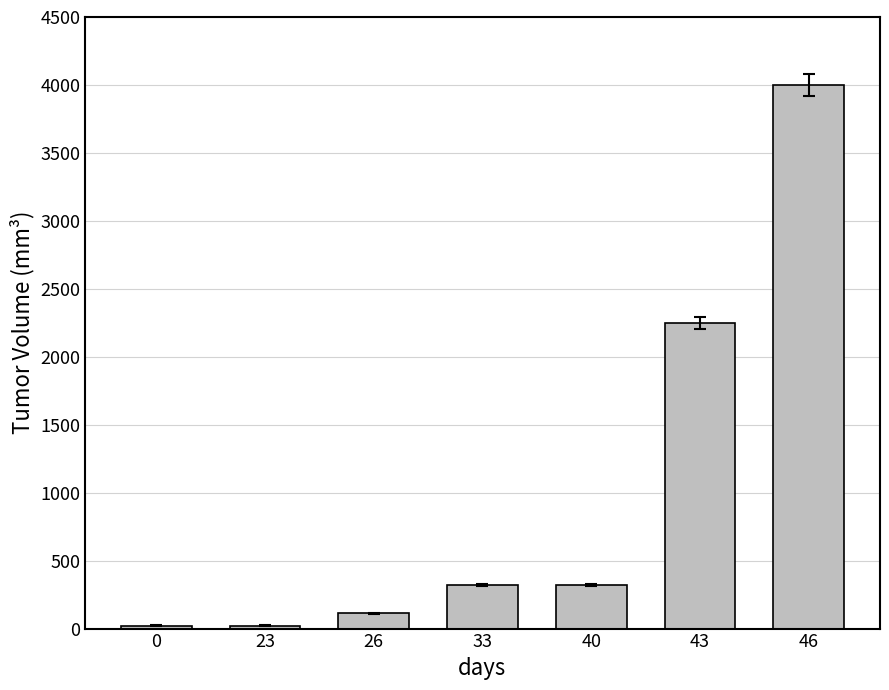

Which has a higher value, 0 or 43?

43